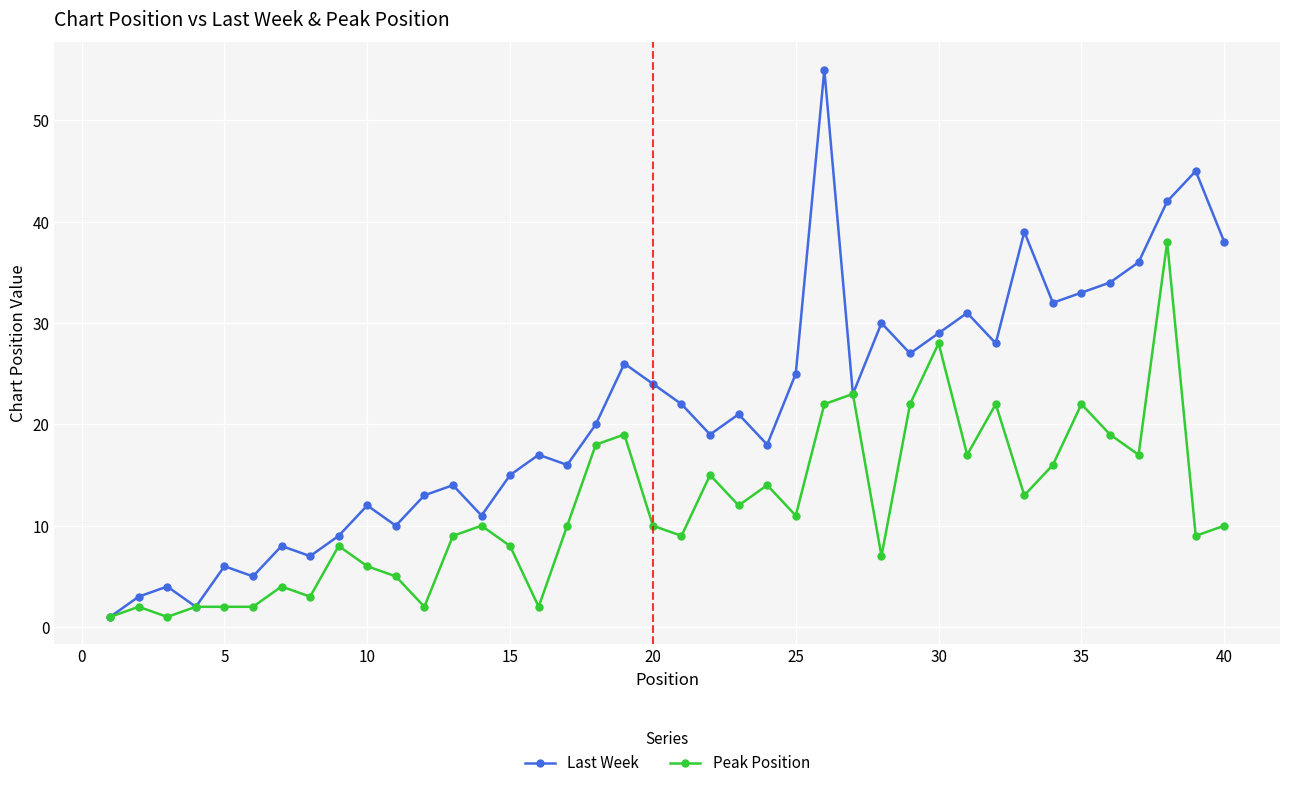

How many lines are shown in the chart?

2